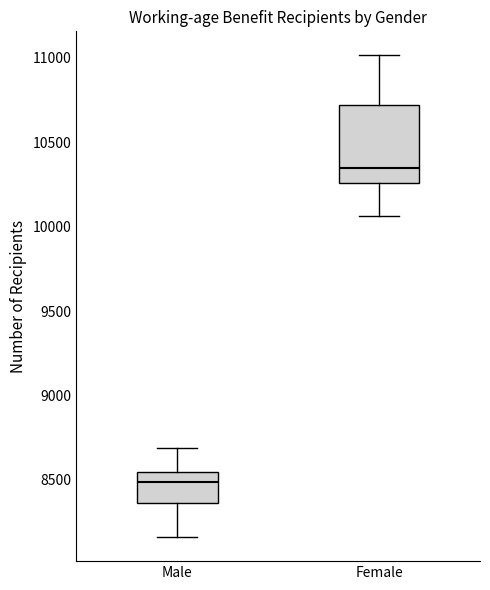

Where does the lower whisker of the box for Male end on the y-axis? The values are not printed on the chart, so give them approximately, as read against the axis.

8150